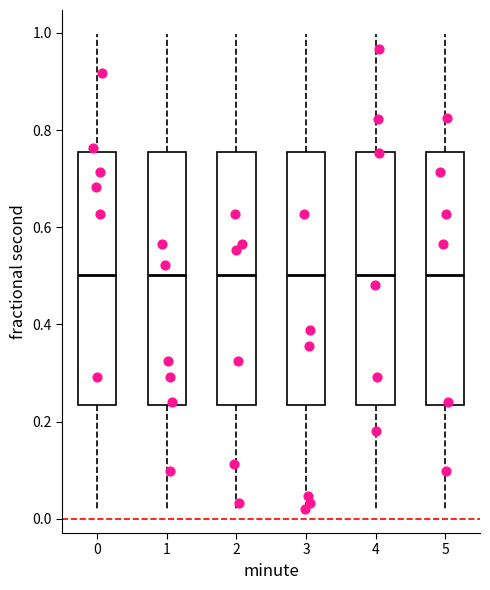

Reading left to right, read every box against the y-axis: the position of its median line, the range the box covers, and the ends of its whiskers. The values are not printed on the chart, so give them approximately, as read against the axis.

0: median 0.50, box 0.24 to 0.76, whiskers 0.02 to 1.00
1: median 0.50, box 0.24 to 0.76, whiskers 0.02 to 1.00
2: median 0.50, box 0.24 to 0.76, whiskers 0.02 to 1.00
3: median 0.50, box 0.24 to 0.76, whiskers 0.02 to 1.00
4: median 0.50, box 0.24 to 0.76, whiskers 0.02 to 1.00
5: median 0.50, box 0.24 to 0.76, whiskers 0.02 to 1.00